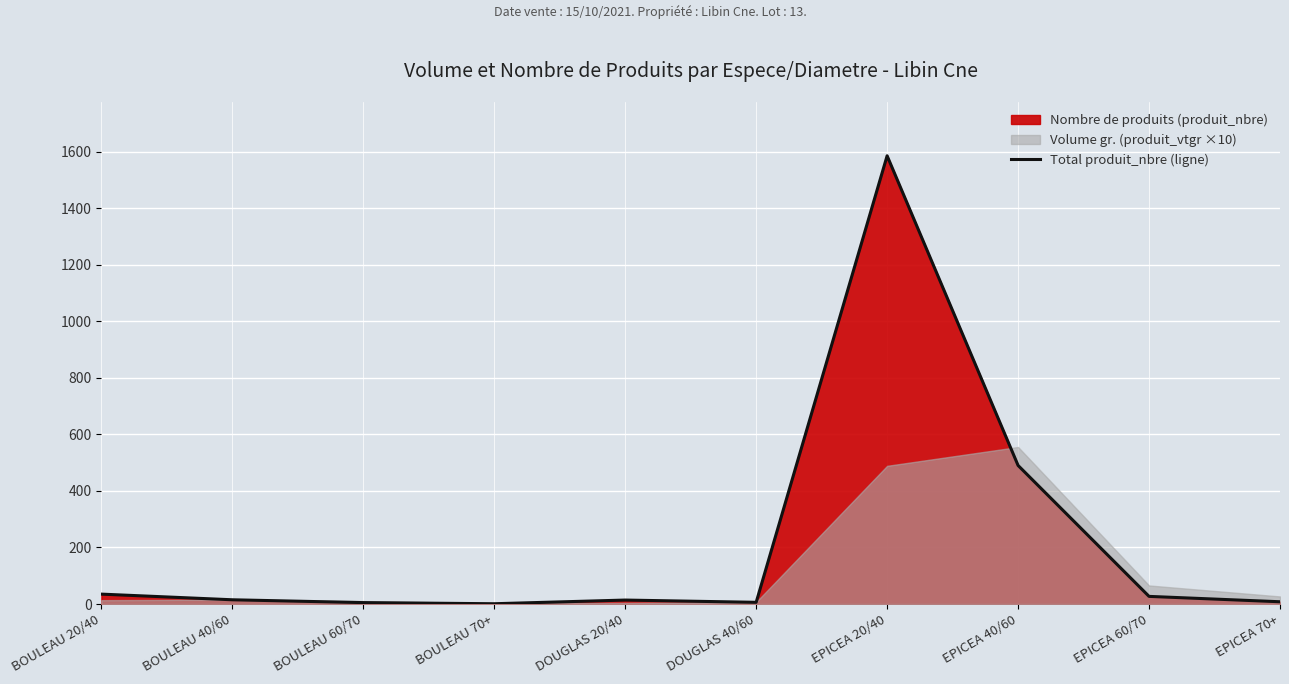

Rank the categories by value from lowest to highest.

BOULEAU 70+, BOULEAU 60/70, DOUGLAS 40/60, EPICEA 70+, DOUGLAS 20/40, BOULEAU 40/60, EPICEA 60/70, BOULEAU 20/40, EPICEA 40/60, EPICEA 20/40